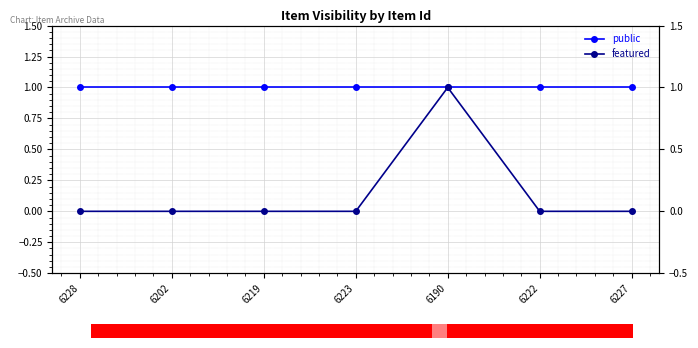

What are all the series names shown in the legend?

public, featured